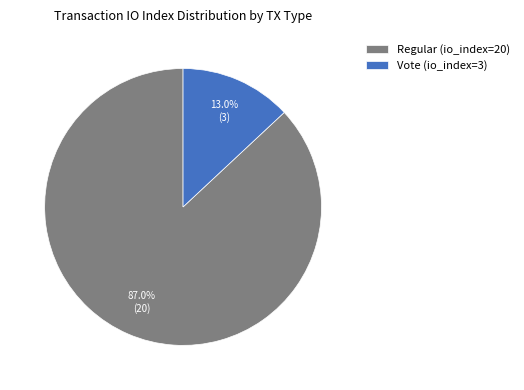

What is the largest slice in the pie chart?

Regular (io_index=20)